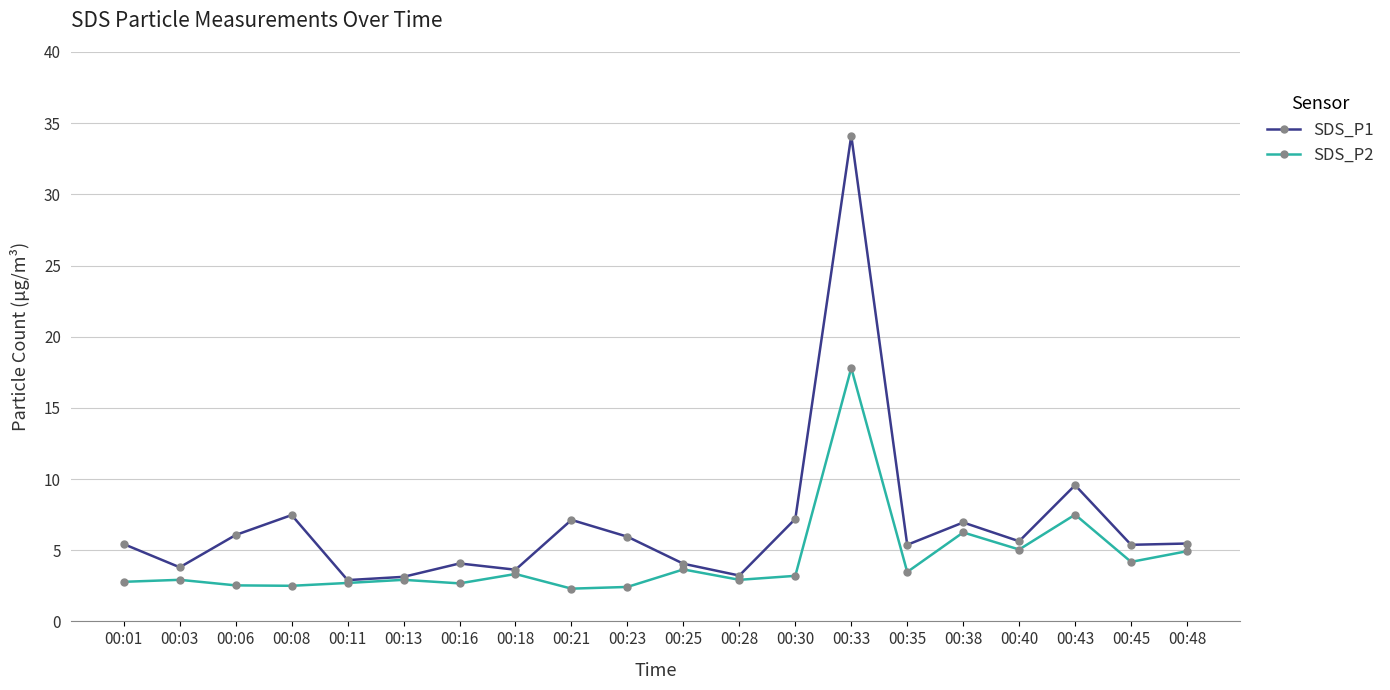

Where is the first local maximum for SDS_P1?

00:08